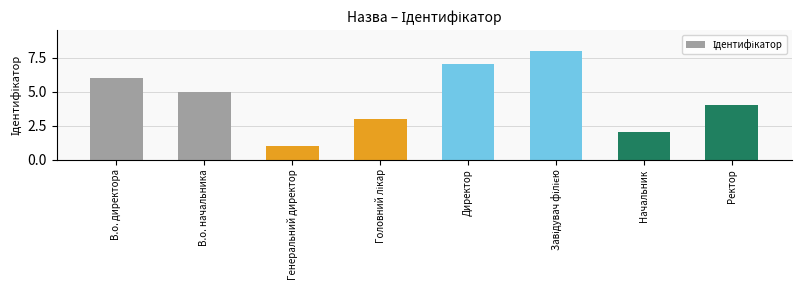

What position from the right is Ректор?

1